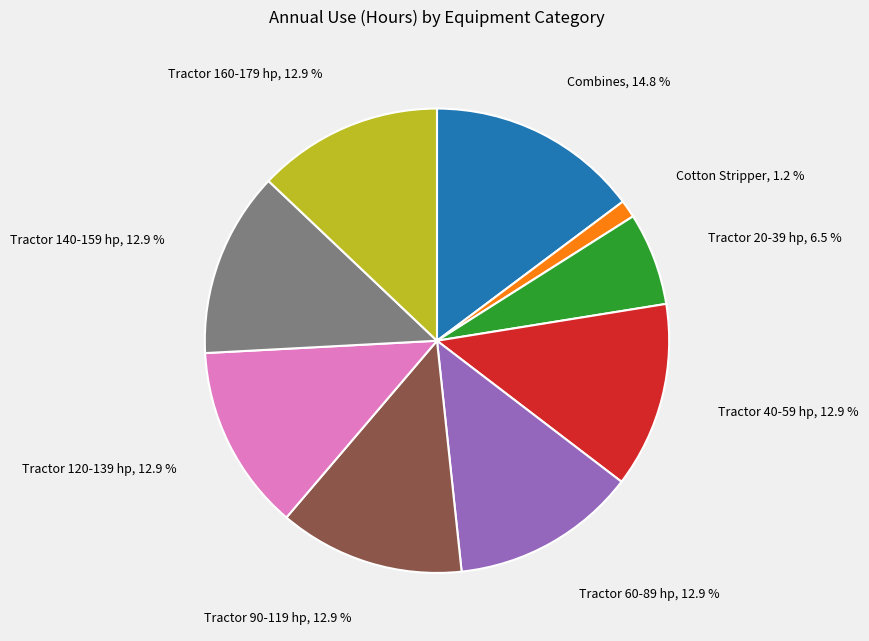

Does any single category account for the majority?

No